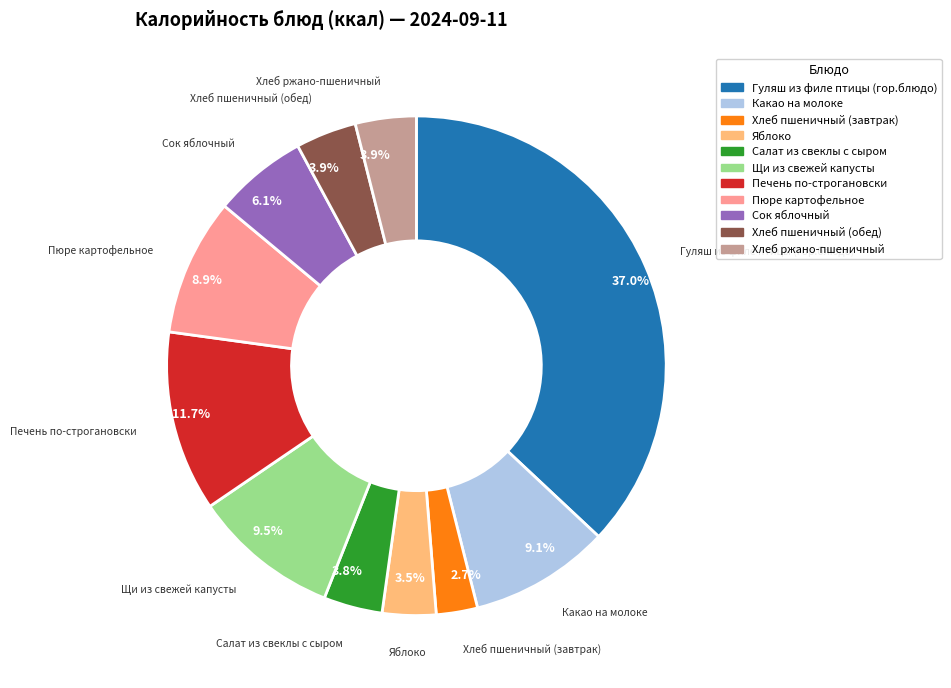

How many segments does this pie chart have?

11